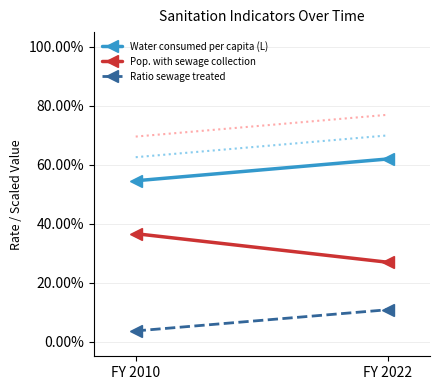

True or false: Ratio sewage treated has a value of 0.0 at FY 2022.

False